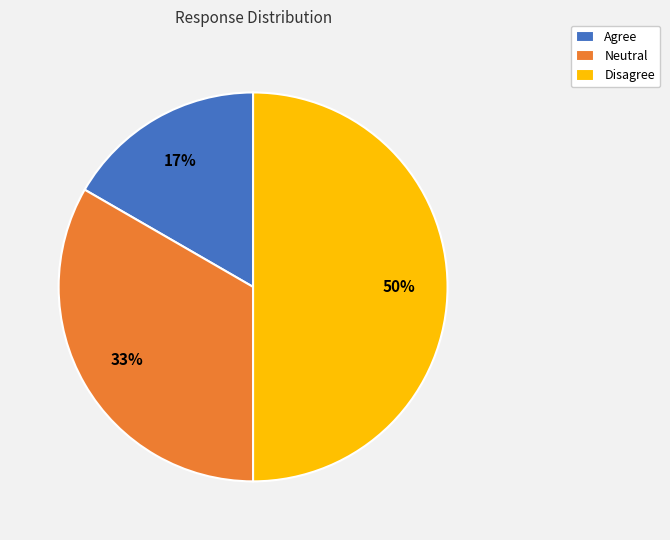

Which slice is the largest?

Disagree